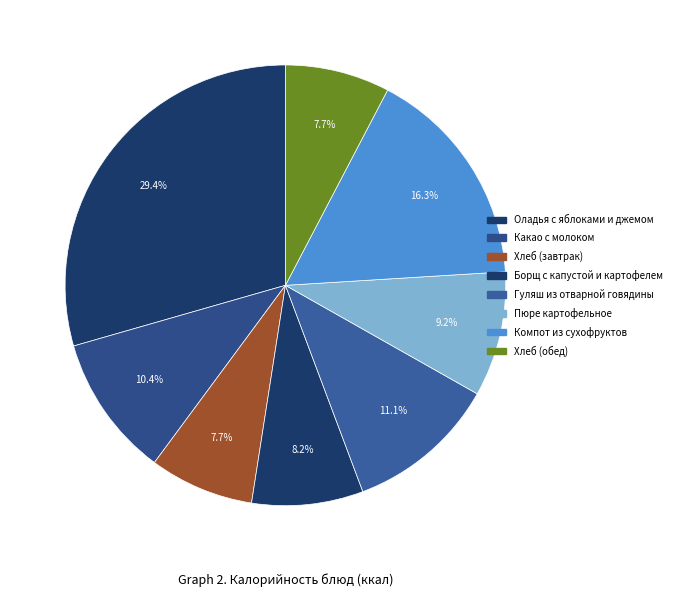

Is it true that Пюре картофельное is 9% of the pie?

True